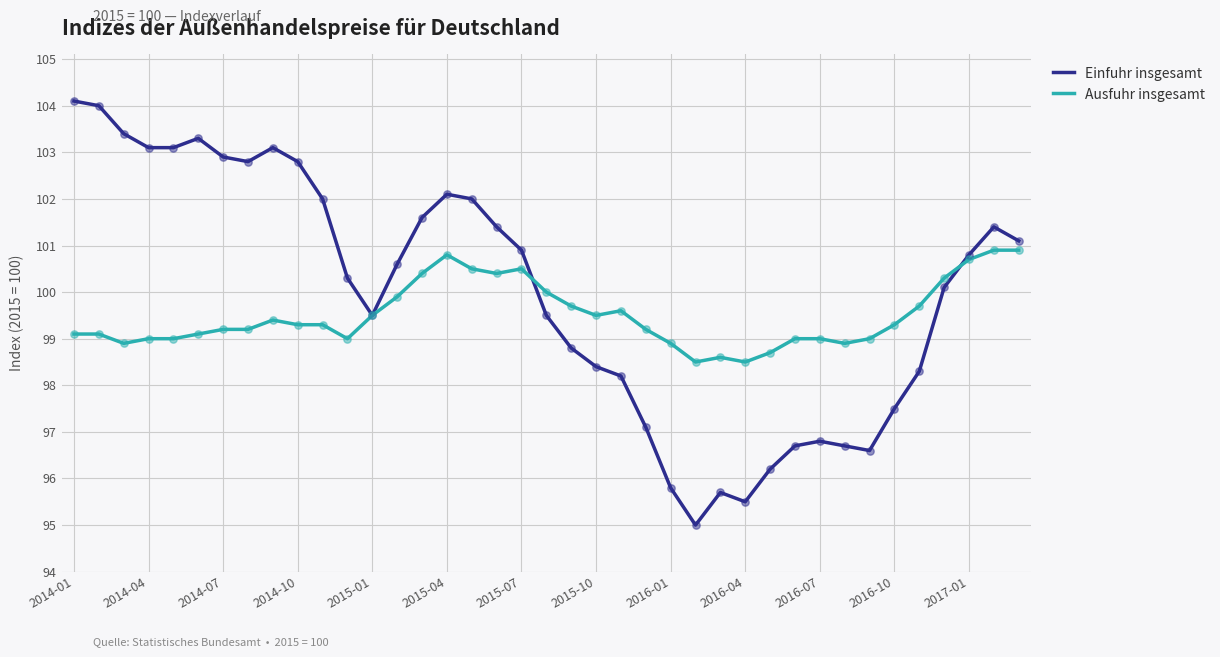

Which series has the largest total across all categories?

Einfuhr insgesamt